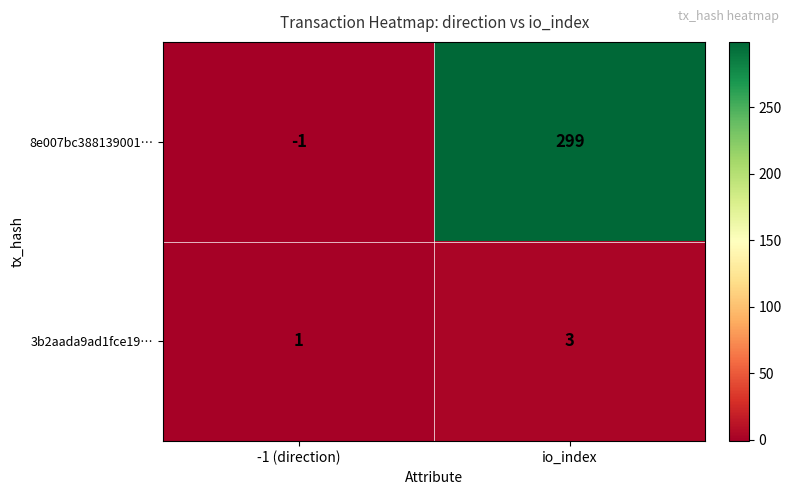

What is the maximum value shown in the chart?

299